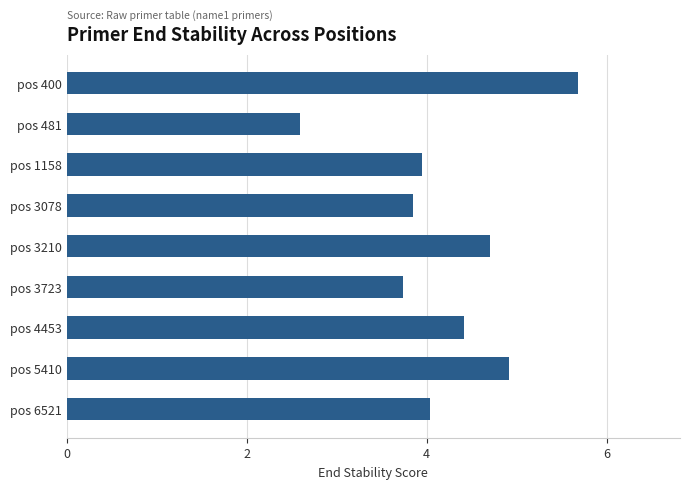

What is the value of the 2nd bar from the top?

2.6